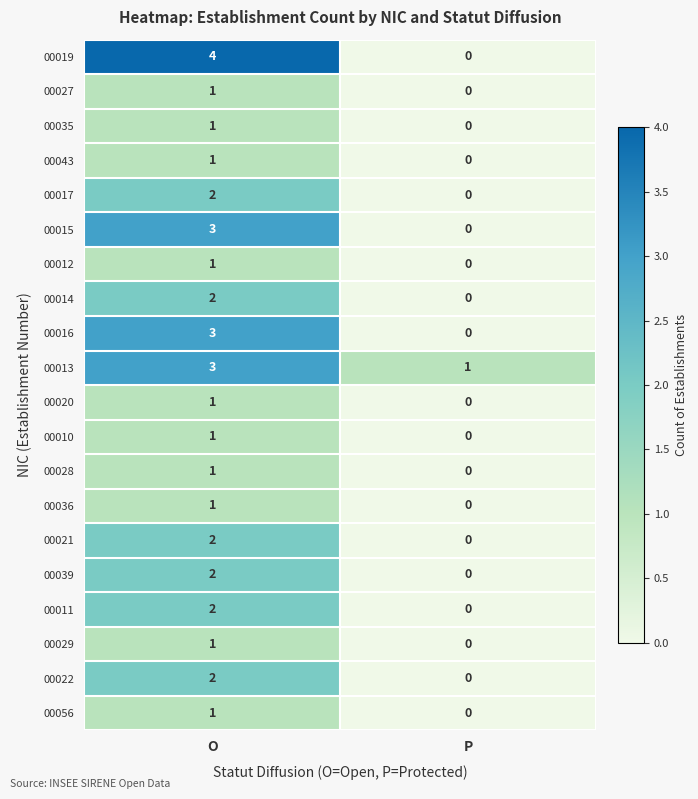

How many data points in 00017 are less than 2?

1